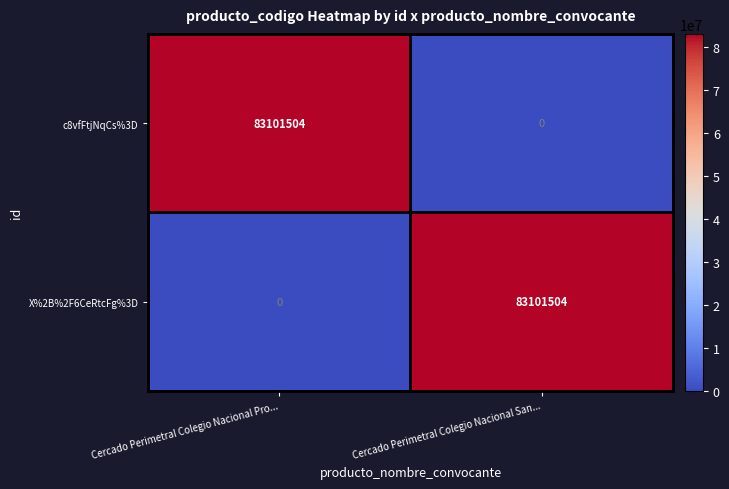

Reading right to left, what are all the values shown in this chart?

c8vfFtjNqCs%3D: 0	83101504
X%2B%2F6CeRtcFg%3D: 83101504	0